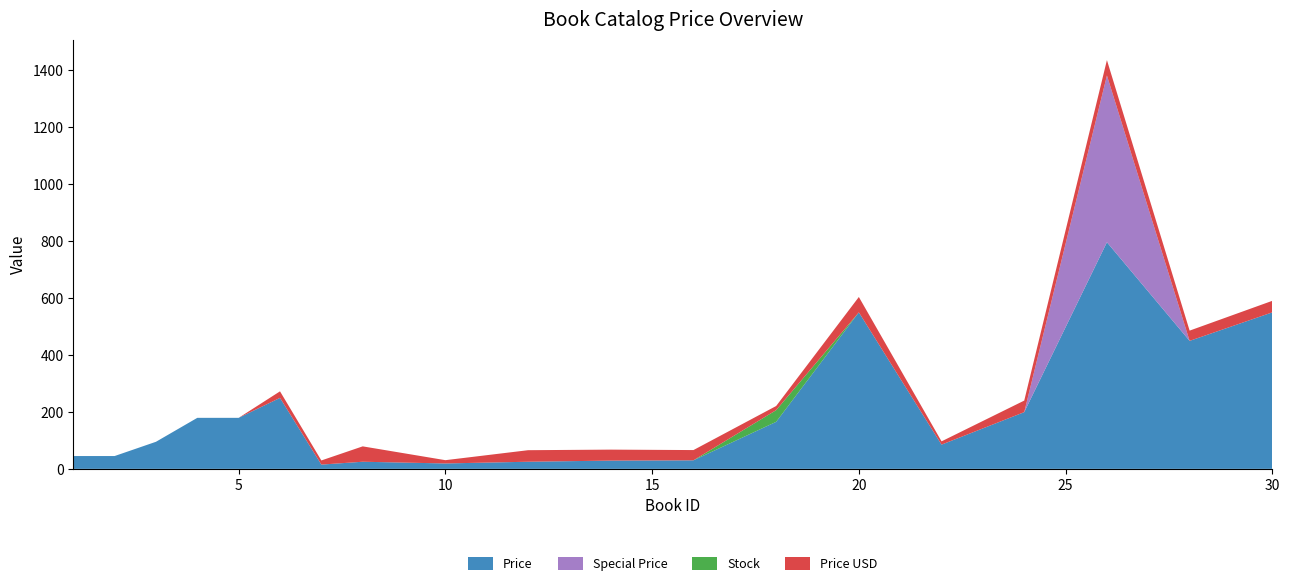

Reading left to right, list all the values displayed in this chart.

Price: 45.0	45.0	95.0	179.0	179.0	249.0	15.0	25.0	19.0	25.0	29.0	30.0	165.0	549.0	85.0	199.0	795.0	449.0	549.0
Special Price: 0.0	0.0	0.0	0.0	0.0	0.0	0.0	0.0	0.0	0.0	0.0	0.0	0.0	0.0	0.0	0.0	585.0	0.0	0.0
Stock: 0.0	0.0	0.0	0.0	0.0	0.0	0.0	0.0	0.0	0.0	0.0	0.0	41.0	0.0	0.0	0.0	0.0	0.0	0.0
Price USD: 0.0	0.0	0.0	0.0	0.0	22.9	14.5	54.0	11.5	40.5	38.5	36.0	14.5	54.0	11.5	40.5	54.0	36.0	40.5